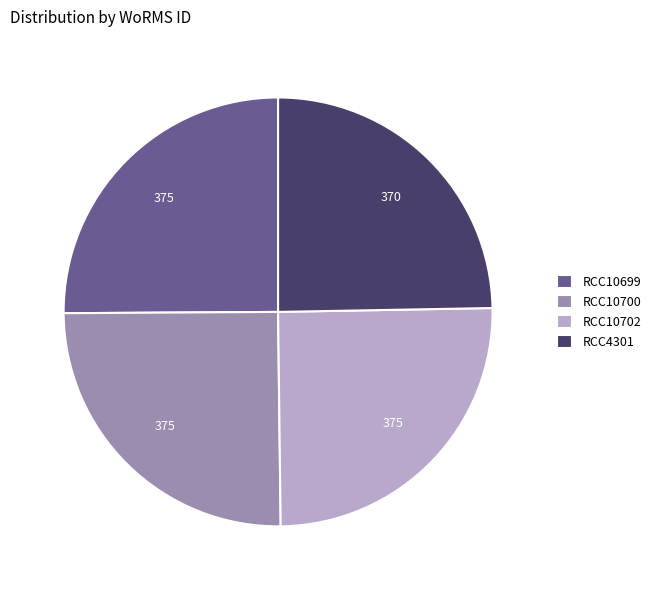

Does RCC10702 represent more than half of the total?

No